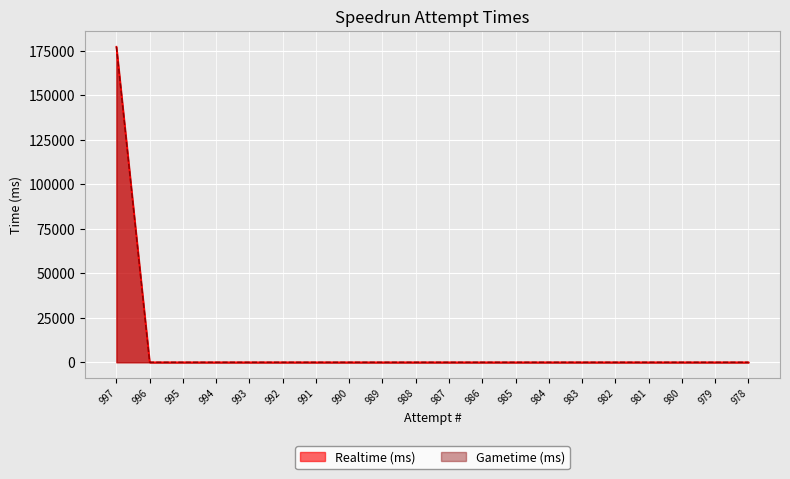

List the labels in order of Gametime (ms) value, largest first.

997, 996, 995, 994, 993, 992, 991, 990, 989, 988, 987, 986, 985, 984, 983, 982, 981, 980, 979, 978